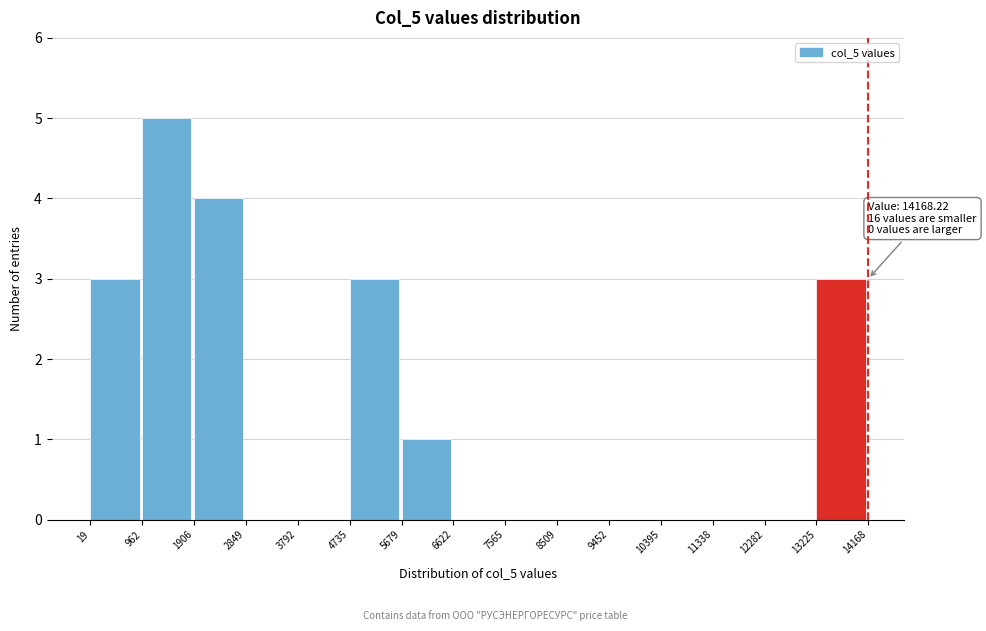

Which range on the x-axis has the tallest bar?

962 to 1906